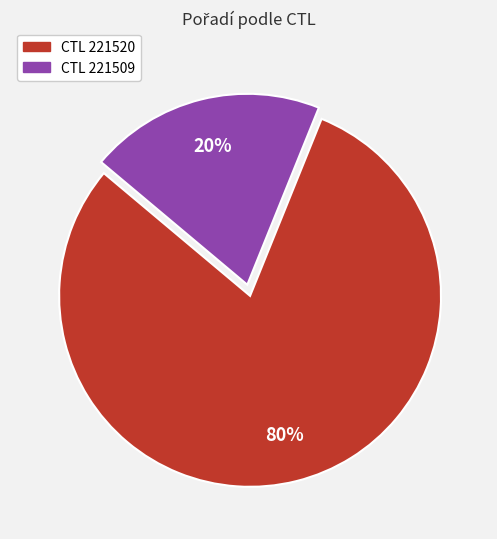

Is there a majority slice in this chart?

Yes